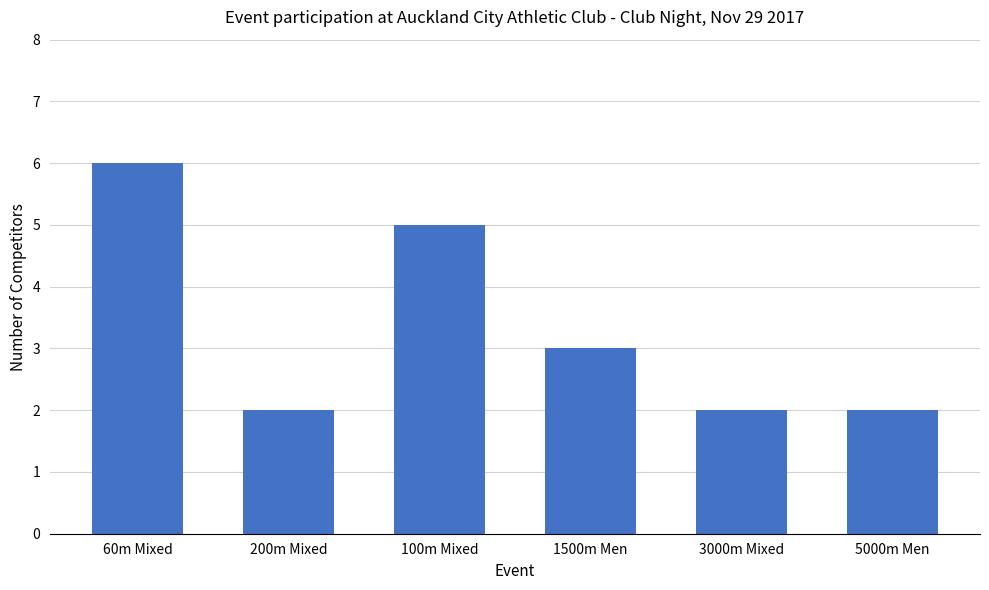

What value does the data have at 5000m Men?

2